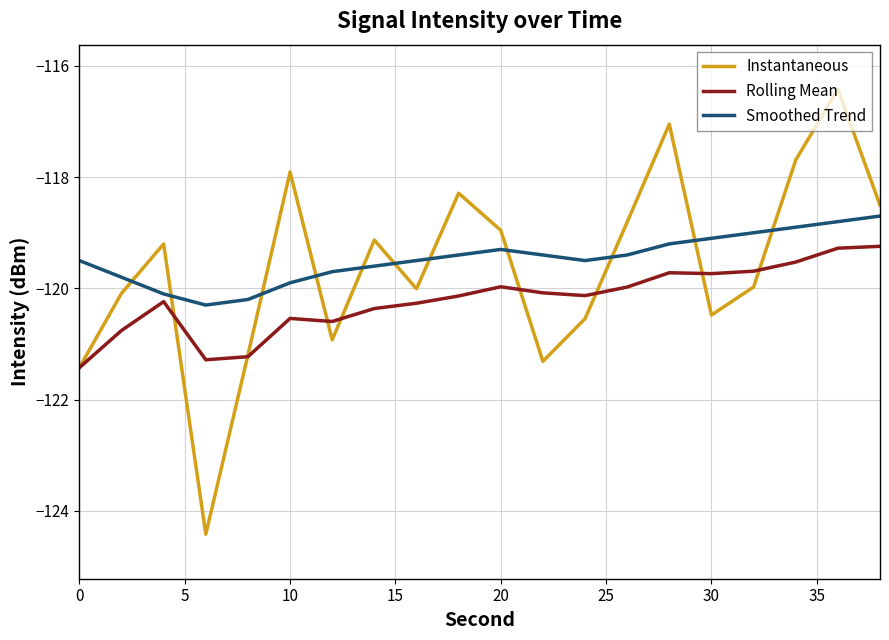

What are all the series names shown in the legend?

Instantaneous, Rolling Mean, Smoothed Trend